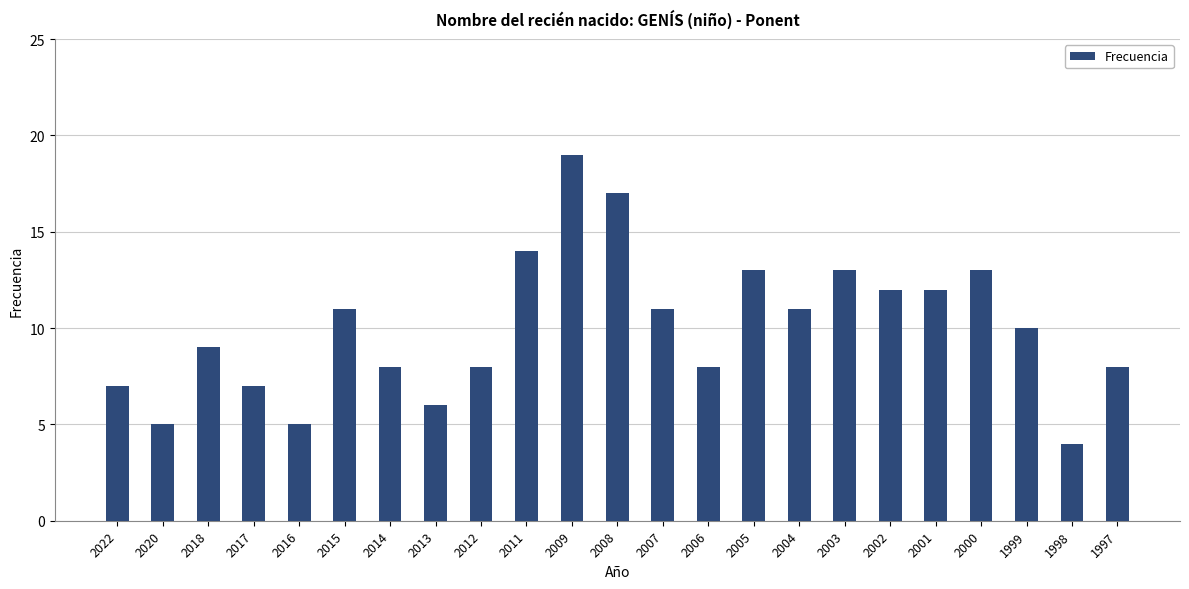

Is it true that the value at 2014 is 8?

True